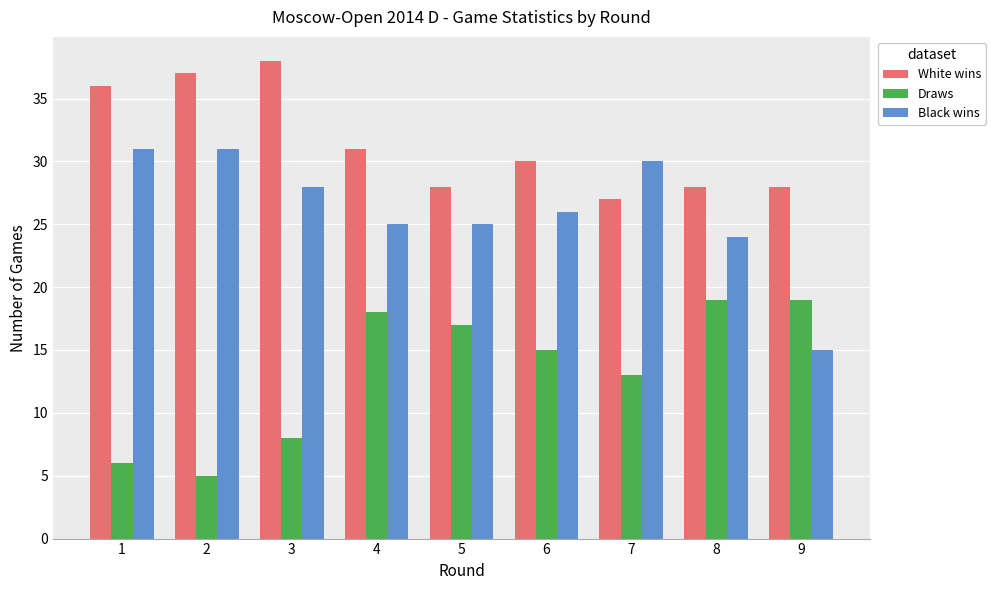

What is the total value across all series at 1?

73